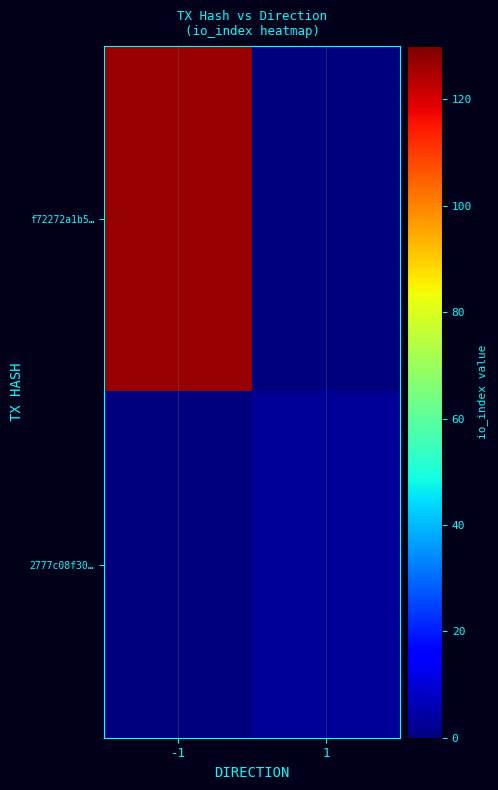

What is the spread (max minus min) of values at -1?

127